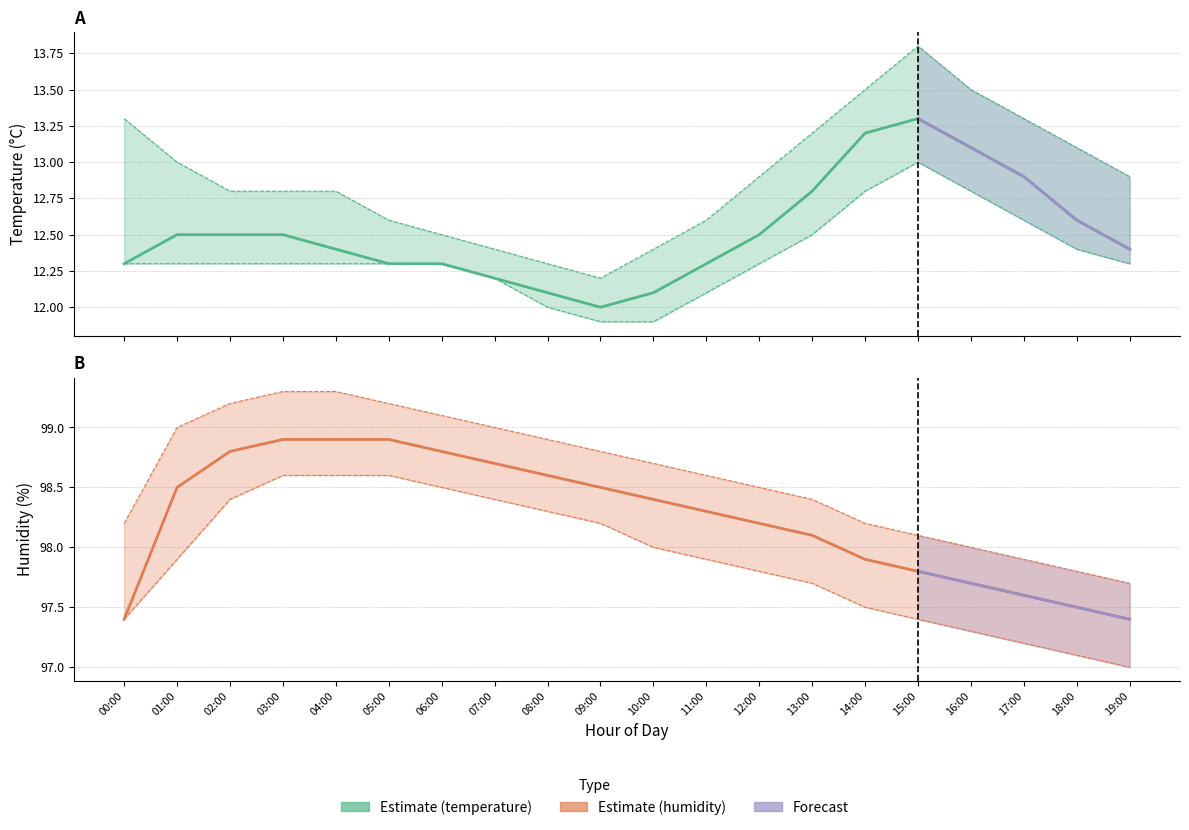

What is the label of the 16th point from the left?

15:00